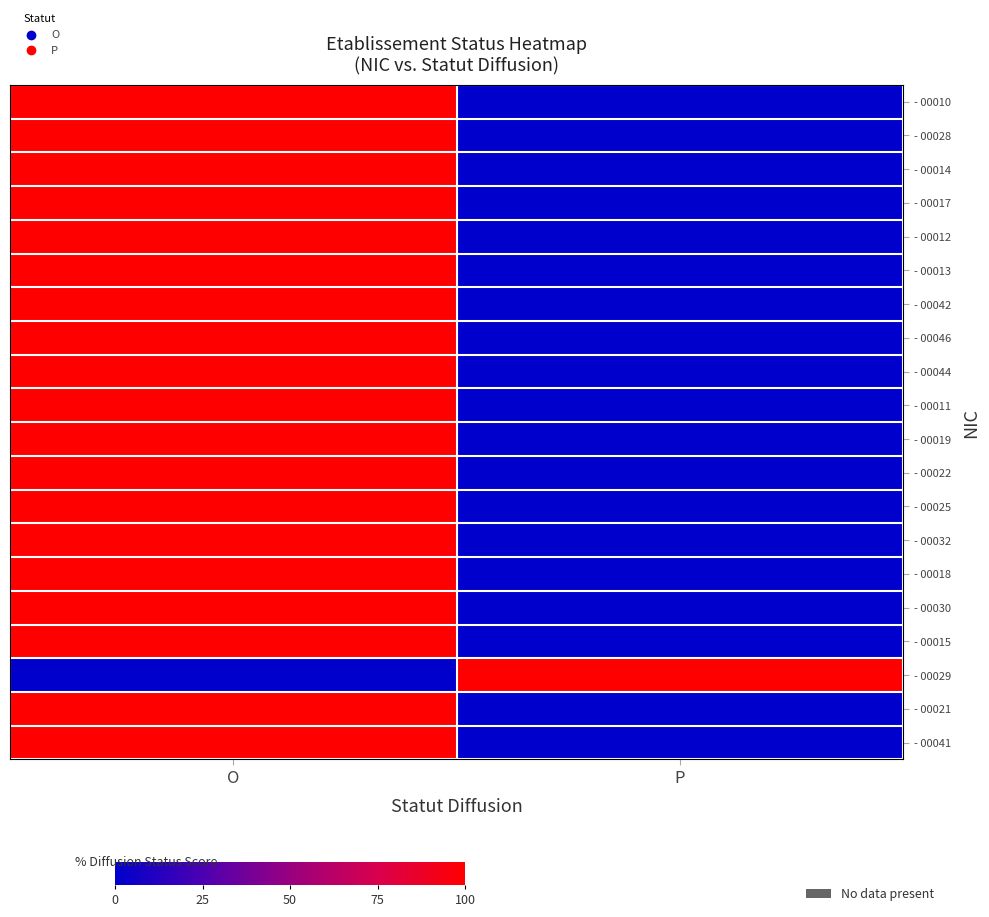

What is the spread (max minus min) of values at O?

100